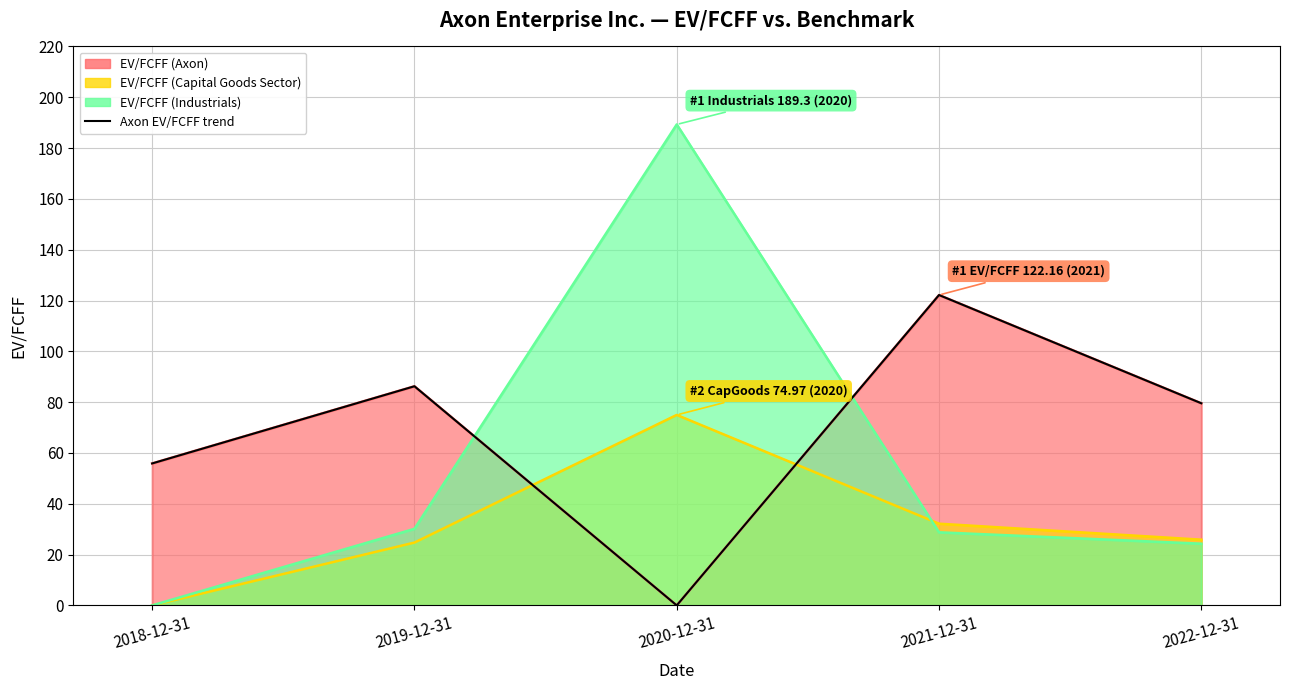

Reading left to right, what are all the values shown in this chart?

2018-12-31=55.9	2019-12-31=86.2	2020-12-31=0.0	2021-12-31=122.2	2022-12-31=79.5